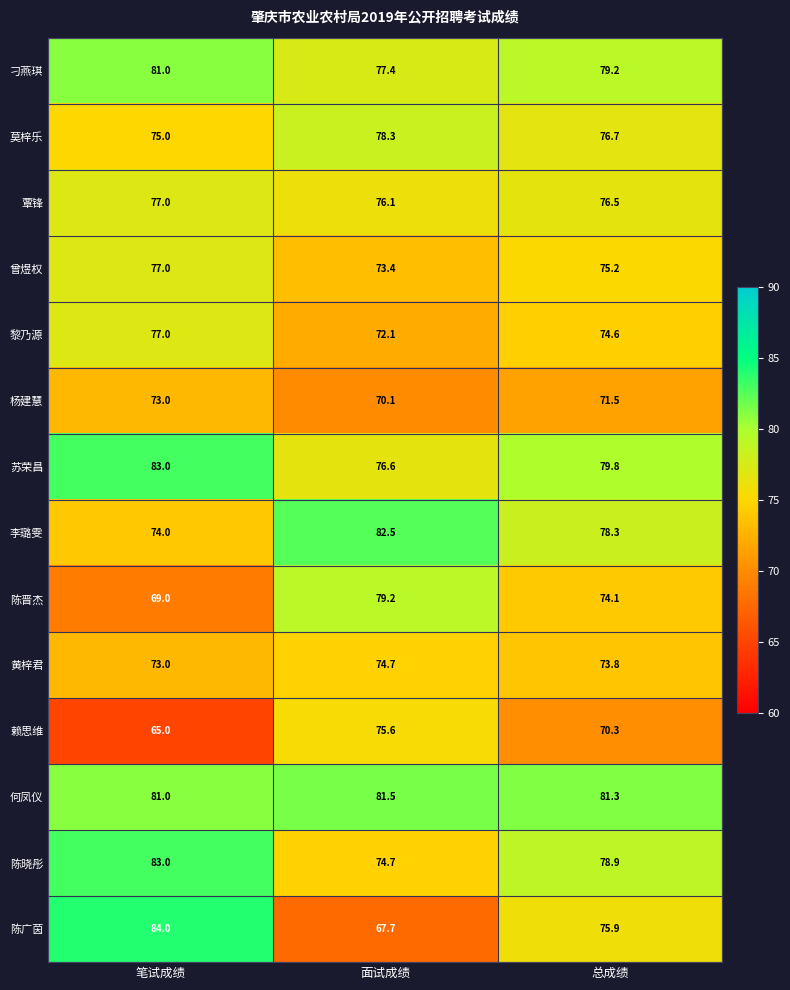

List the labels in order of 莫梓乐 value, smallest first.

笔试成绩, 总成绩, 面试成绩